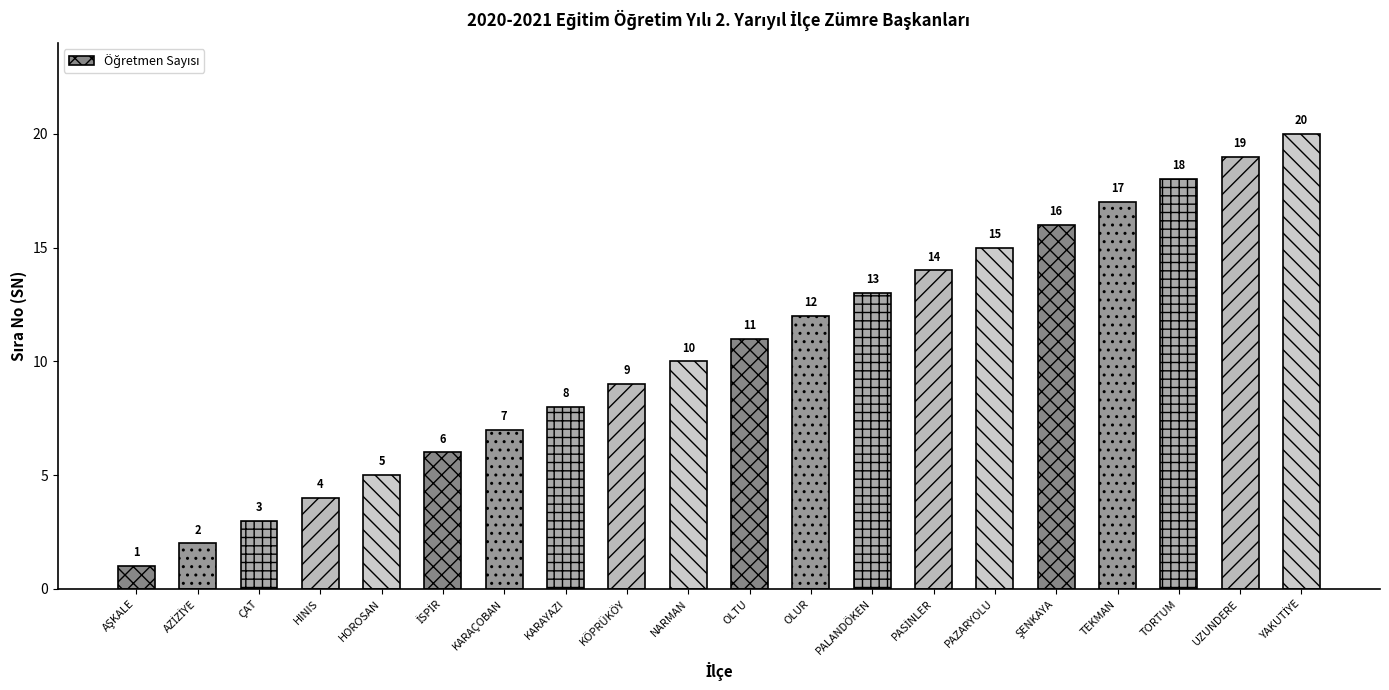

Between NARMAN and OLUR, which is larger?

OLUR